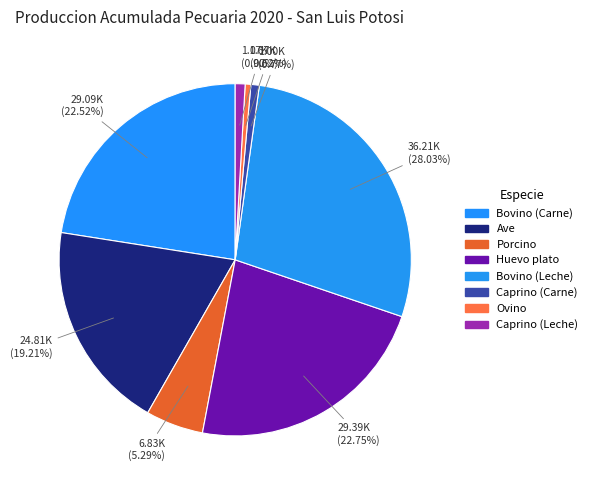

What percentage is NOT represented by Bovino (Leche)?

72.0%